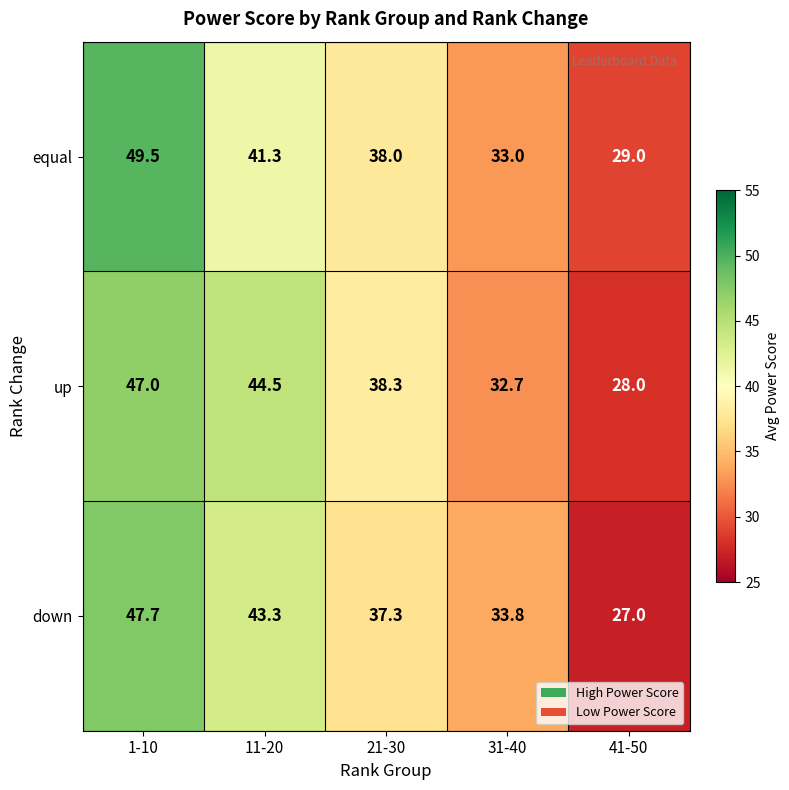

What is the average value of the down series?

37.8